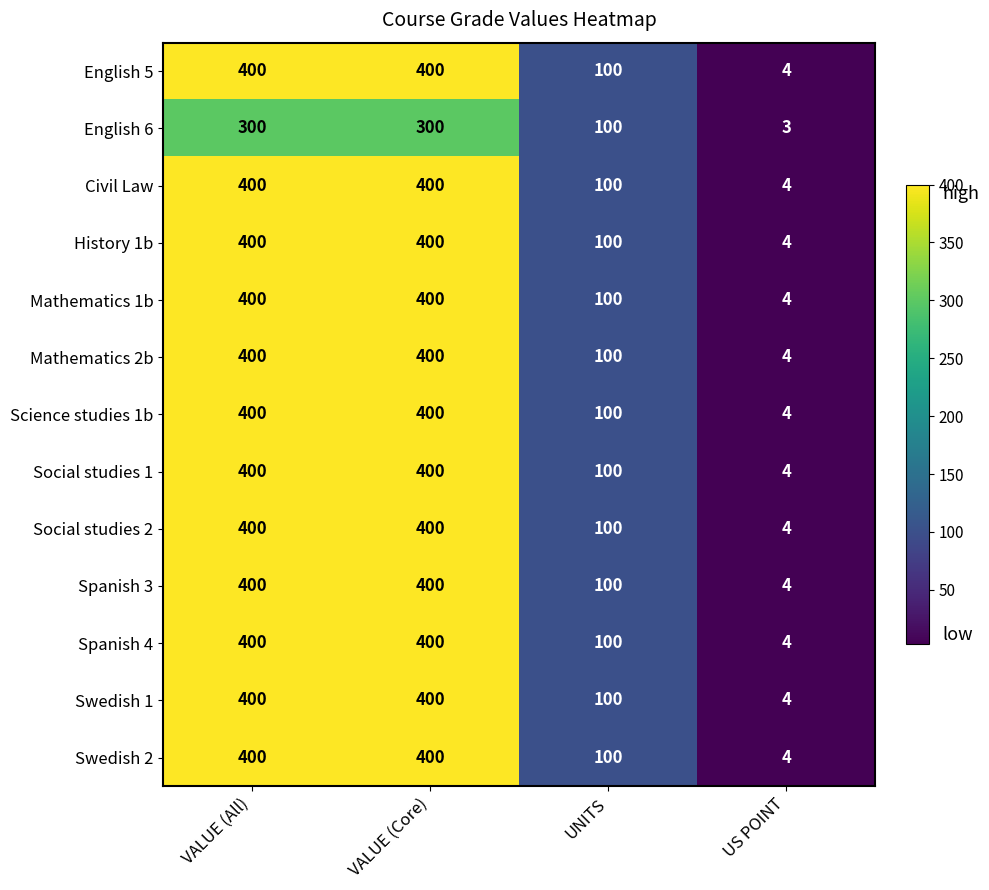

What is the sum of the Mathematics 2b values at US POINT and UNITS?

104